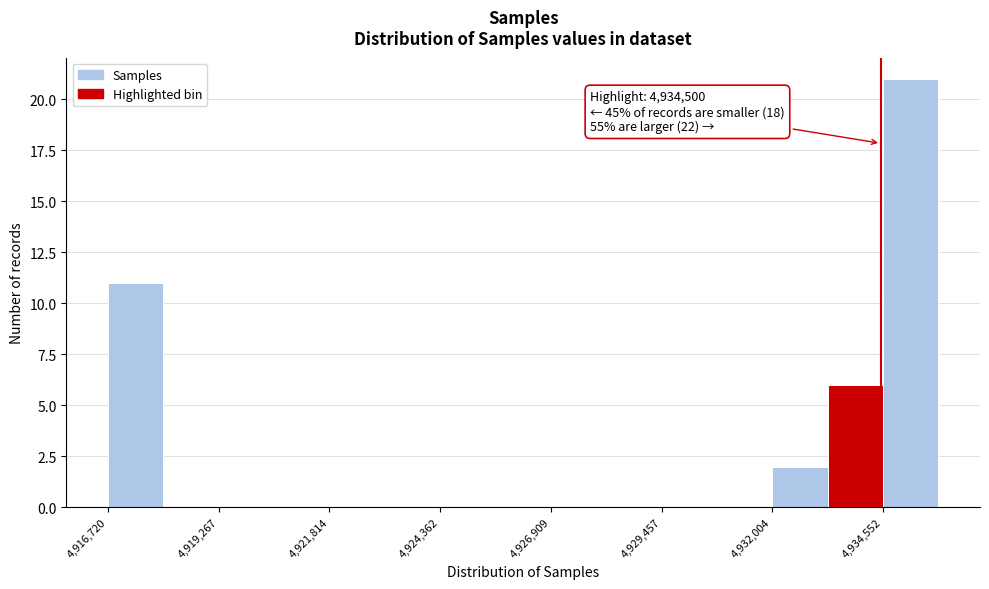

Around what value on the x-axis is the tallest bar? Give the approximate position of its centre, as read against the axis.

4935000